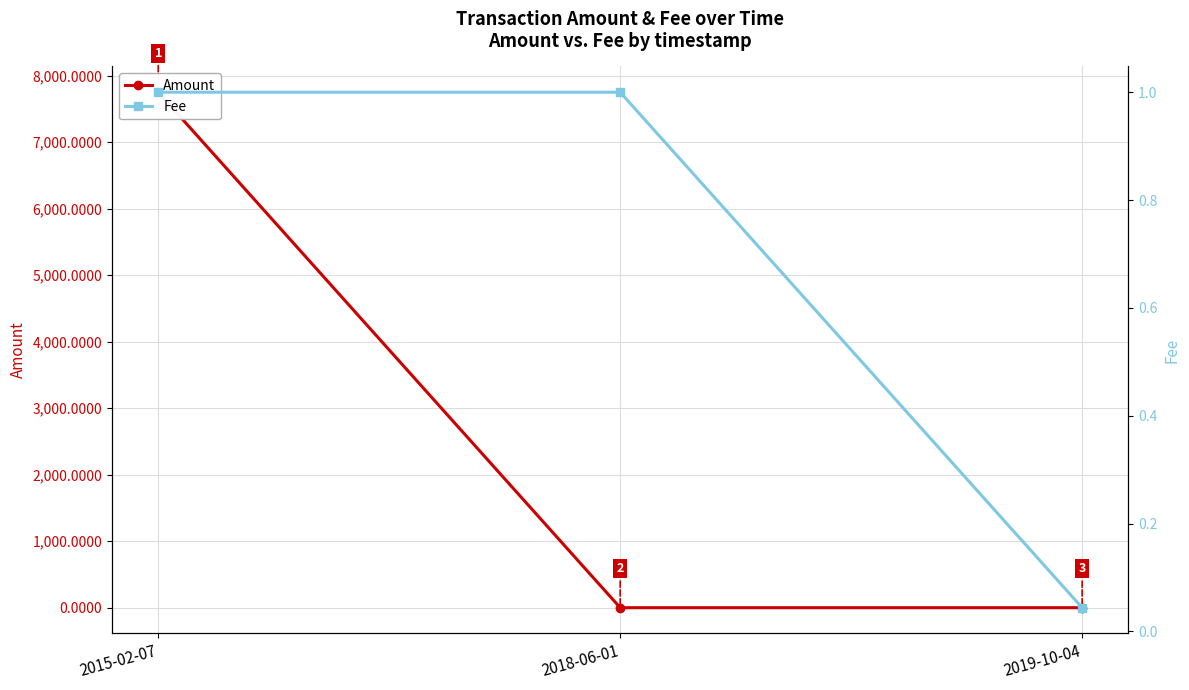

What is the spread (max minus min) of values at 2018-06-01?

1.0